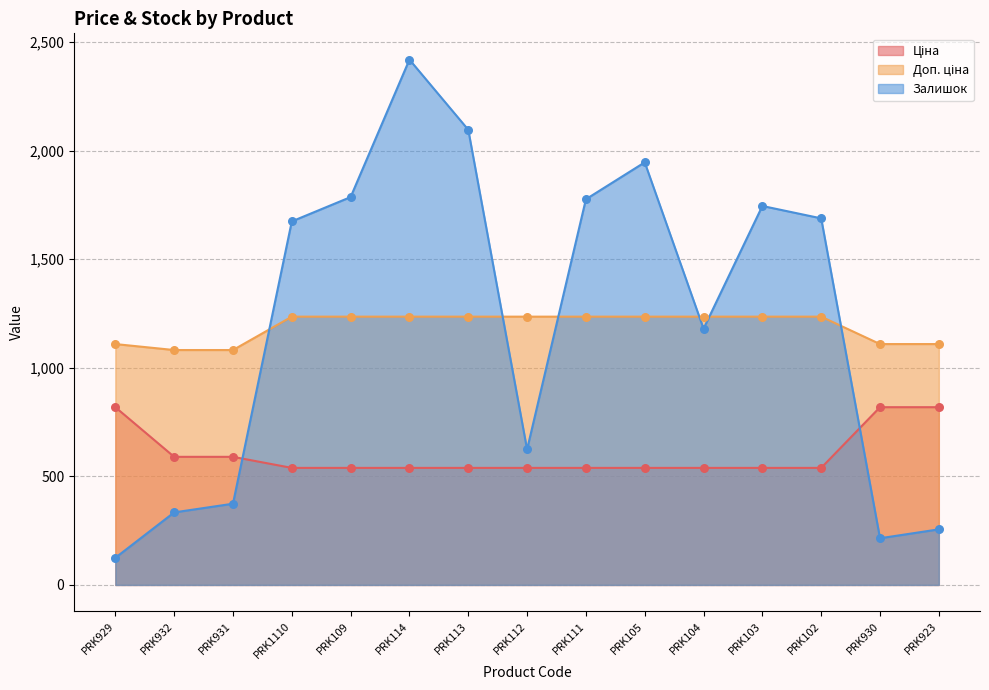

What is the total value across all series at PRK109?

3560.4